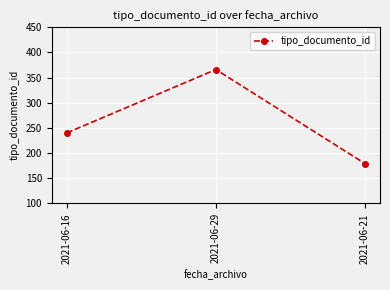

Reading left to right, list all the values displayed in this chart.

2021-06-16=240	2021-06-29=366	2021-06-21=179